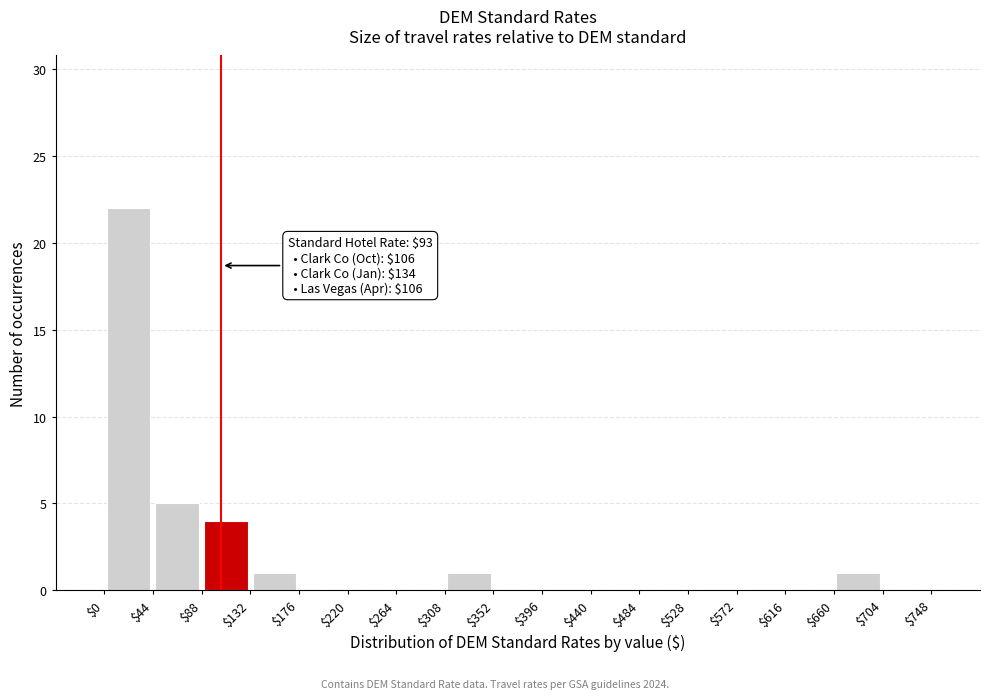

Which range on the x-axis has the tallest bar?

$0 to $44